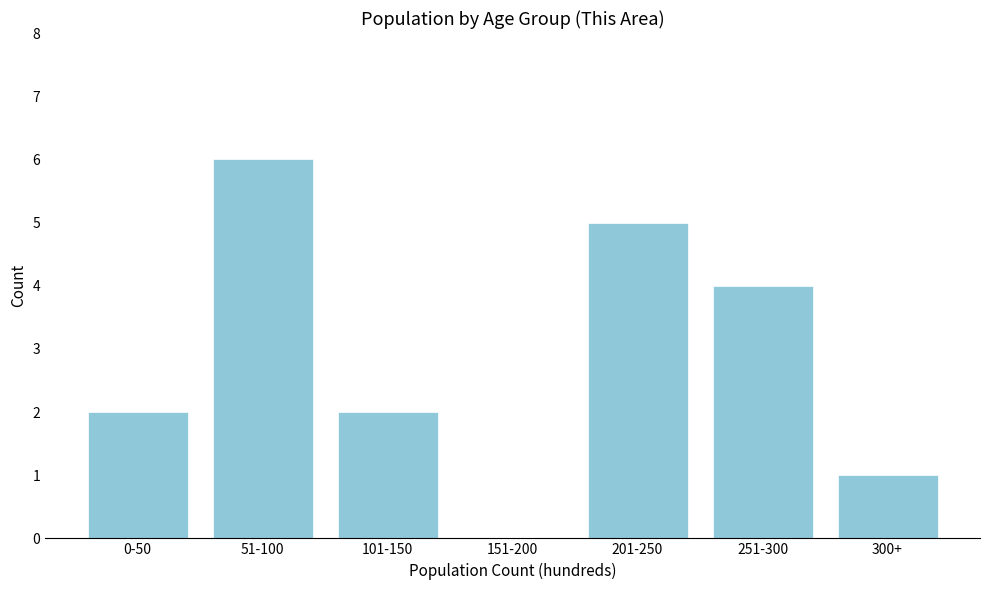

Reading right to left, what are all the values shown in this chart?

300+=1	251-300=4	201-250=5	151-200=0	101-150=2	51-100=6	0-50=2